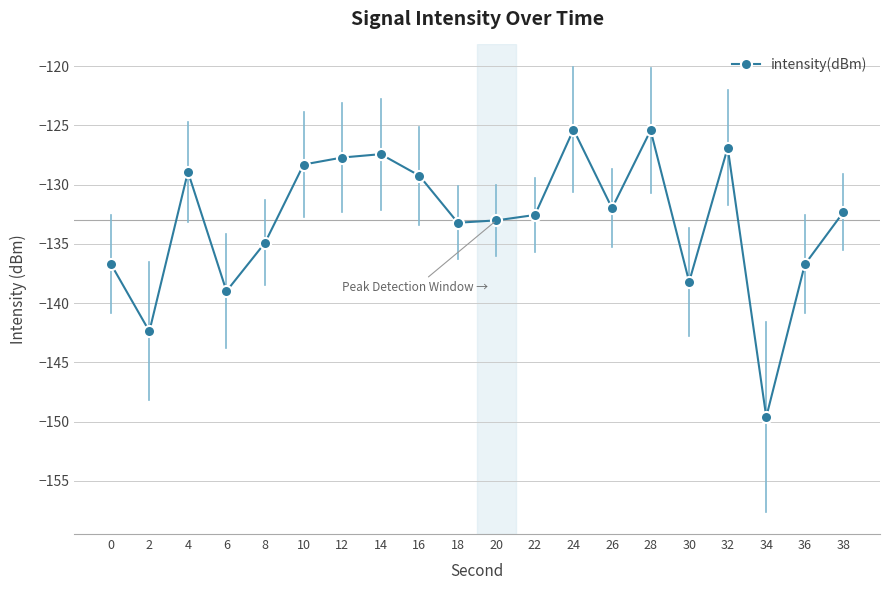

How many distinct data groups are displayed?

1